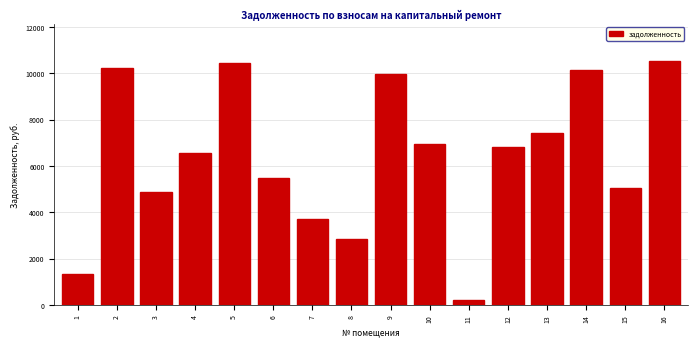

Reading right to left, what are all the values shown in this chart?

16=10554.5	15=5046.1	14=10143.6	13=7411.1	12=6830.9	11=222.7	10=6959.3	9=9989.5	8=2849.4	7=3709.8	6=5474.7	5=10451.8	4=6574.1	3=4894.6	2=10220.6	1=1319.3